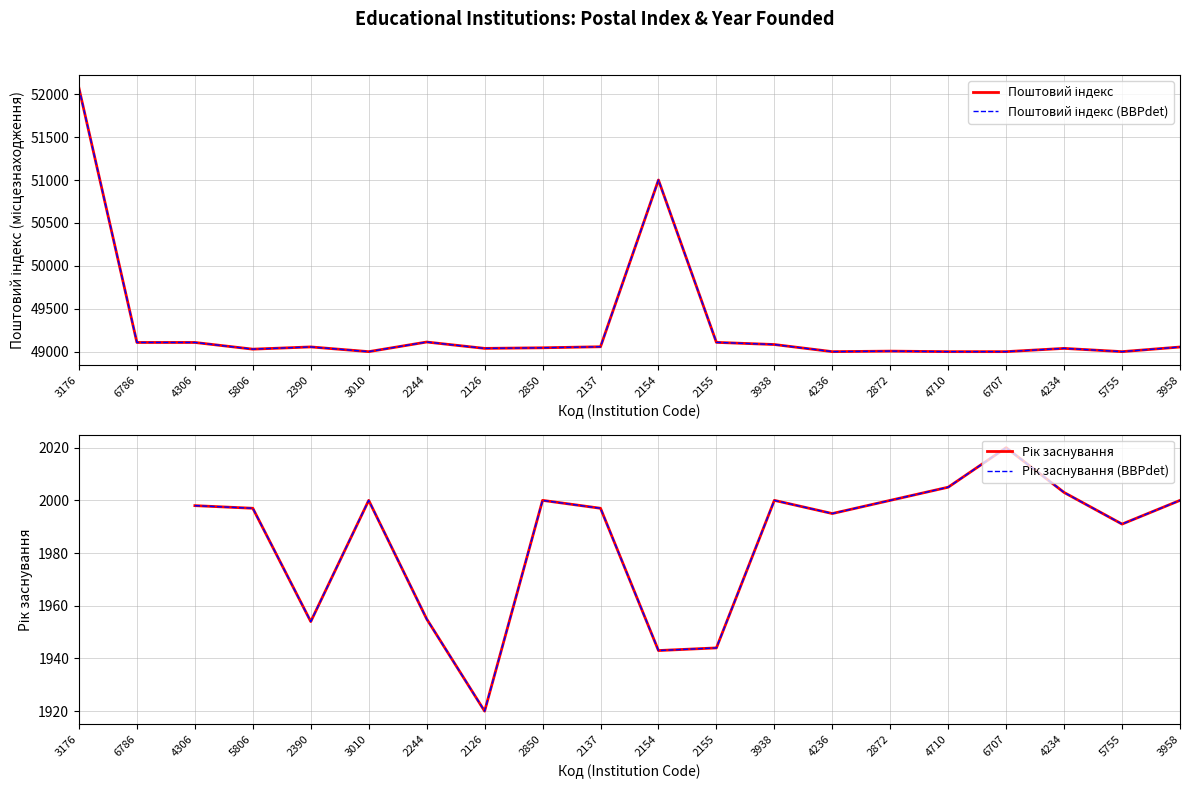

Where is Поштовий індекс nearest to the value 50535?

2154